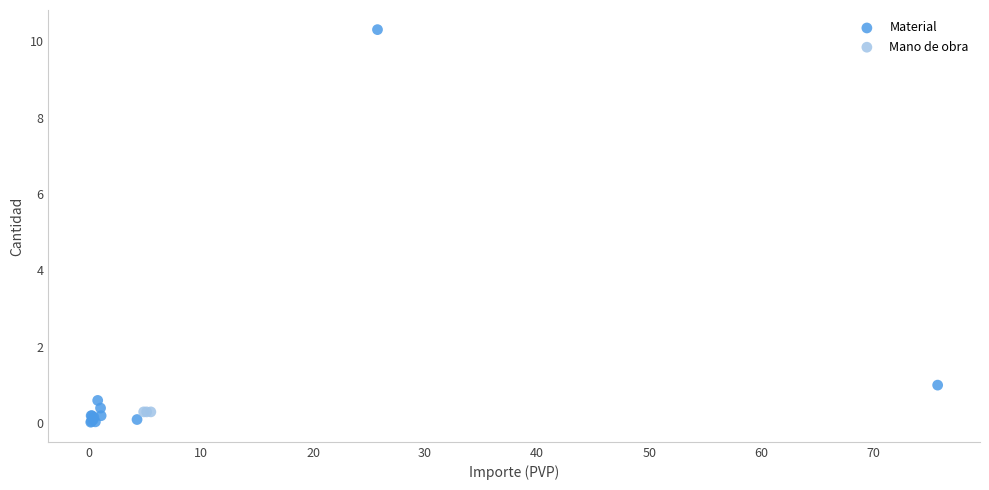

Which series contains the highest Y value?

Material